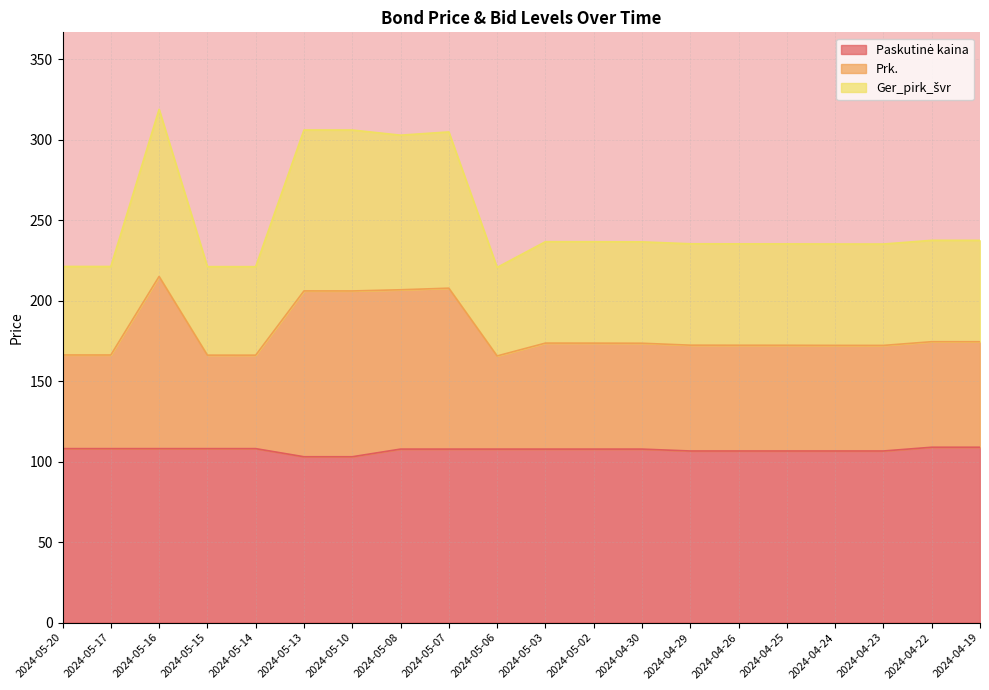

Reading left to right, list all the values displayed in this chart.

Paskutinė kaina: 2024-05-20=108.1	2024-05-17=108.1	2024-05-16=108.1	2024-05-15=108.1	2024-05-14=108.1	2024-05-13=103.0	2024-05-10=103.0	2024-05-08=107.8	2024-05-07=107.8	2024-05-06=107.8	2024-05-03=107.8	2024-05-02=107.8	2024-04-30=107.8	2024-04-29=106.6	2024-04-26=106.6	2024-04-25=106.6	2024-04-24=106.6	2024-04-23=106.6	2024-04-22=108.9	2024-04-19=108.9
Prk.: 2024-05-20=221.3	2024-05-17=221.2	2024-05-16=318.9	2024-05-15=221.2	2024-05-14=221.1	2024-05-13=306.1	2024-05-10=306.0	2024-05-08=302.8	2024-05-07=304.9	2024-05-06=220.7	2024-05-03=236.6	2024-05-02=236.6	2024-04-30=236.6	2024-04-29=235.4	2024-04-26=235.3	2024-04-25=235.3	2024-04-24=235.2	2024-04-23=235.2	2024-04-22=237.5	2024-04-19=237.5
Ger_pirk_švr: 2024-05-20=166.3	2024-05-17=166.2	2024-05-16=215.1	2024-05-15=166.2	2024-05-14=166.1	2024-05-13=206.1	2024-05-10=206.0	2024-05-08=206.8	2024-05-07=207.8	2024-05-06=165.7	2024-05-03=173.6	2024-05-02=173.6	2024-04-30=173.6	2024-04-29=172.4	2024-04-26=172.3	2024-04-25=172.3	2024-04-24=172.2	2024-04-23=172.2	2024-04-22=174.5	2024-04-19=174.5